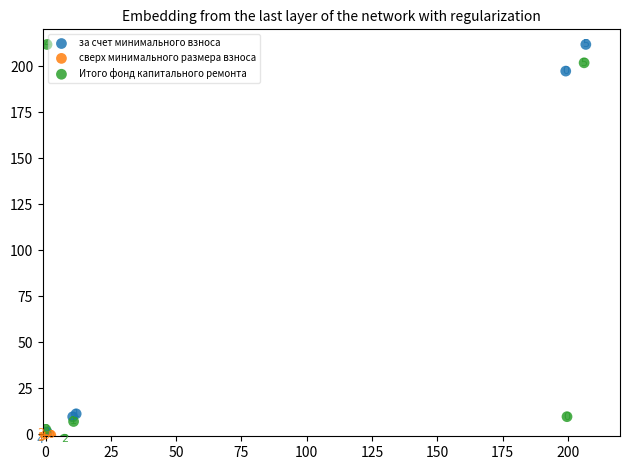

Which series has the largest Y range (max minus min)?

за счет минимального взноса